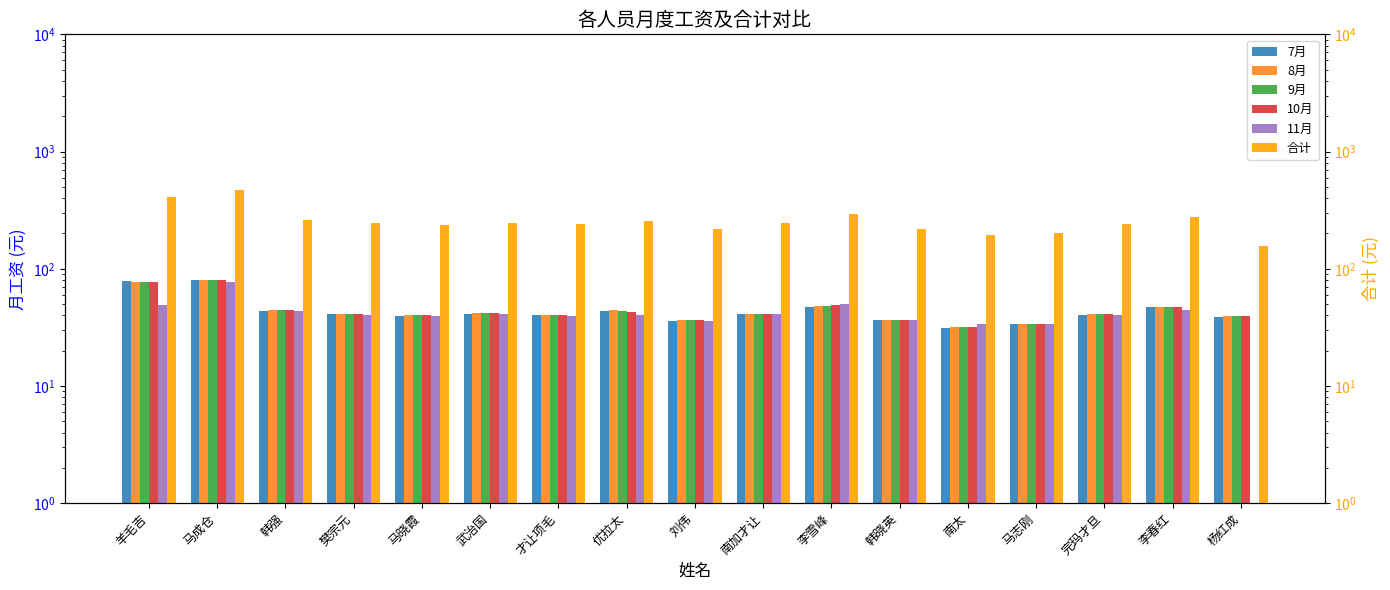

The value of 合计 at 韩晓英 is 364.8. True or false?

False